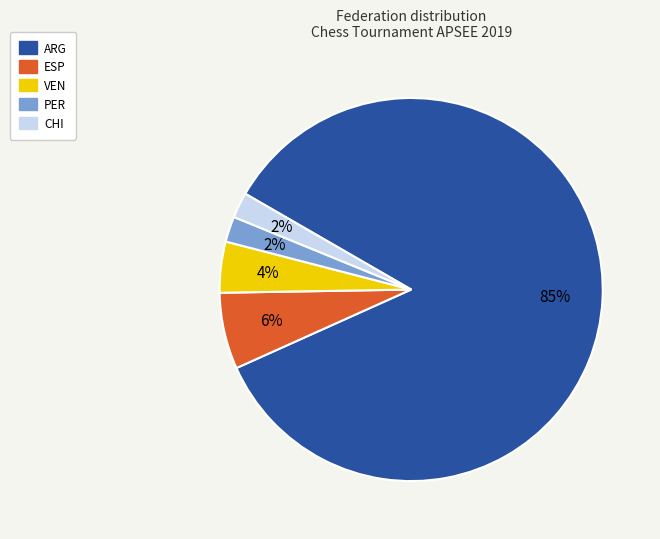

Combined, do ARG and CHI account for over 50%?

Yes